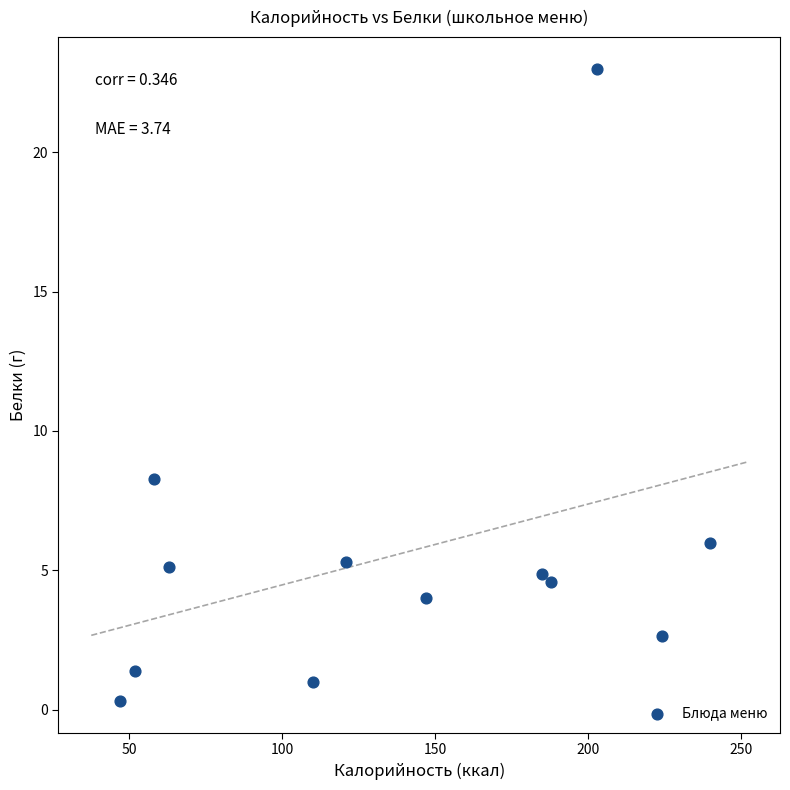

What is the range of Y values (max minus min)?

22.7